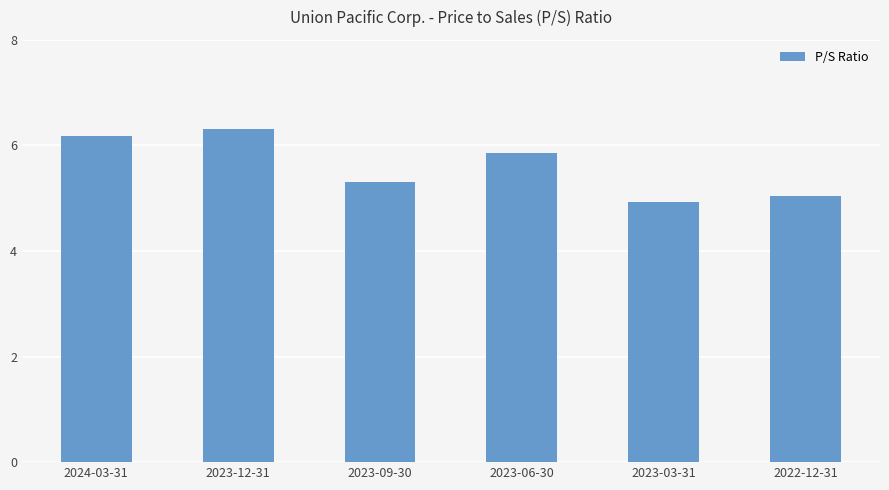

What is the difference between the second highest and minimum values?

1.2